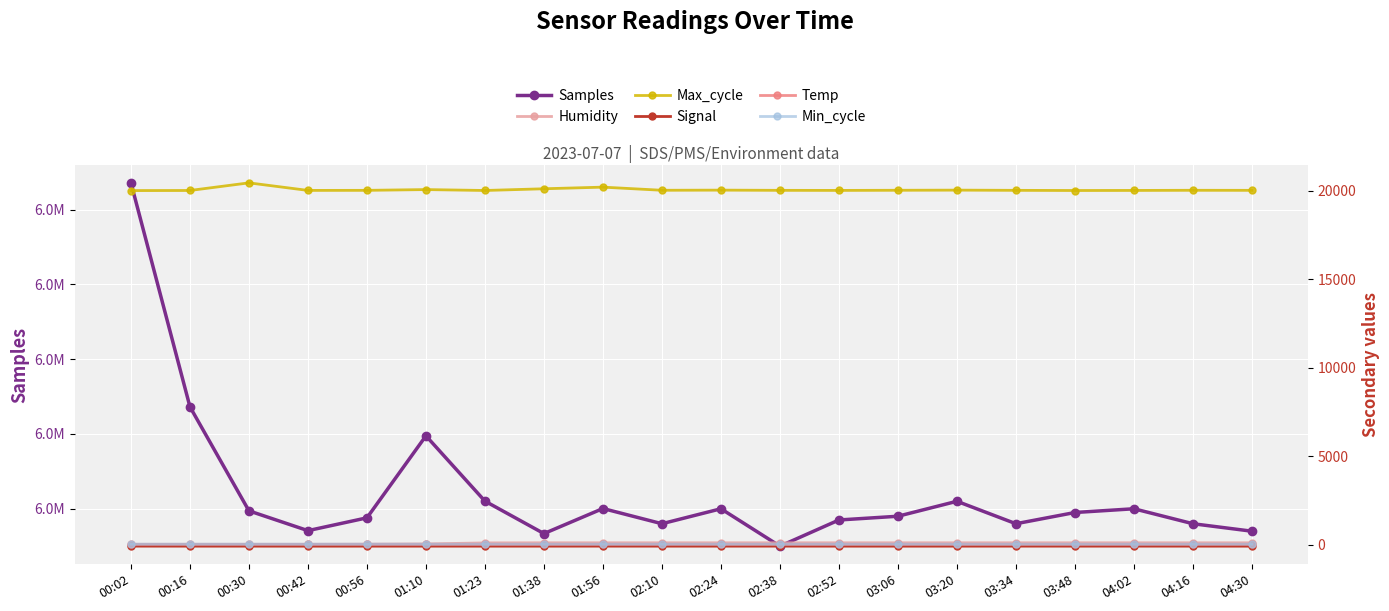

Reading left to right, transcribe all the data shown in this chart.

Samples: 00:02=6273564.0	00:16=6243630.0	00:30=6229722.0	00:42=6227075.0	00:56=6228788.0	01:10=6239748.0	01:23=6231021.0	01:38=6226682.0	01:56=6230033.0	02:10=6228000.0	02:24=6230000.0	02:38=6225000.0	02:52=6228500.0	03:06=6229000.0	03:20=6231000.0	03:34=6228000.0	03:48=6229500.0	04:02=6230000.0	04:16=6228000.0	04:30=6227000.0
Humidity: 00:02=1.0	00:16=1.0	00:30=1.0	00:42=9.5	00:56=17.5	01:10=33.5	01:23=94.1	01:38=99.9	01:56=99.9	02:10=99.9	02:24=99.9	02:38=99.9	02:52=99.9	03:06=99.9	03:20=99.9	03:34=99.9	03:48=99.9	04:02=99.9	04:16=99.9	04:30=99.9
Max_cycle: 00:02=20015.0	00:16=20020.0	00:30=20451.0	00:42=20024.0	00:56=20028.0	01:10=20071.0	01:23=20020.0	01:38=20117.0	01:56=20209.0	02:10=20032.0	02:24=20040.0	02:38=20028.0	02:52=20024.0	03:06=20032.0	03:20=20040.0	03:34=20028.0	03:48=20019.0	04:02=20023.0	04:16=20031.0	04:30=20028.0
Signal: 00:02=-89.0	00:16=-90.0	00:30=-90.0	00:42=-91.0	00:56=-90.0	01:10=-90.0	01:23=-90.0	01:38=-90.0	01:56=-89.0	02:10=-90.0	02:24=-90.0	02:38=-89.0	02:52=-90.0	03:06=-91.0	03:20=-90.0	03:34=-89.0	03:48=-90.0	04:02=-89.0	04:16=-90.0	04:30=-91.0
Temp: 00:02=13.8	00:16=13.6	00:30=13.7	00:42=13.5	00:56=13.7	01:10=13.3	01:23=12.9	01:38=12.9	01:56=12.5	02:10=12.4	02:24=12.3	02:38=12.2	02:52=12.1	03:06=12.0	03:20=12.1	03:34=12.2	03:48=12.3	04:02=12.4	04:16=12.5	04:30=12.6
Min_cycle: 00:02=22.0	00:16=23.0	00:30=23.0	00:42=23.0	00:56=23.0	01:10=23.0	01:23=23.0	01:38=23.0	01:56=23.0	02:10=23.0	02:24=23.0	02:38=23.0	02:52=23.0	03:06=23.0	03:20=23.0	03:34=23.0	03:48=23.0	04:02=23.0	04:16=23.0	04:30=23.0